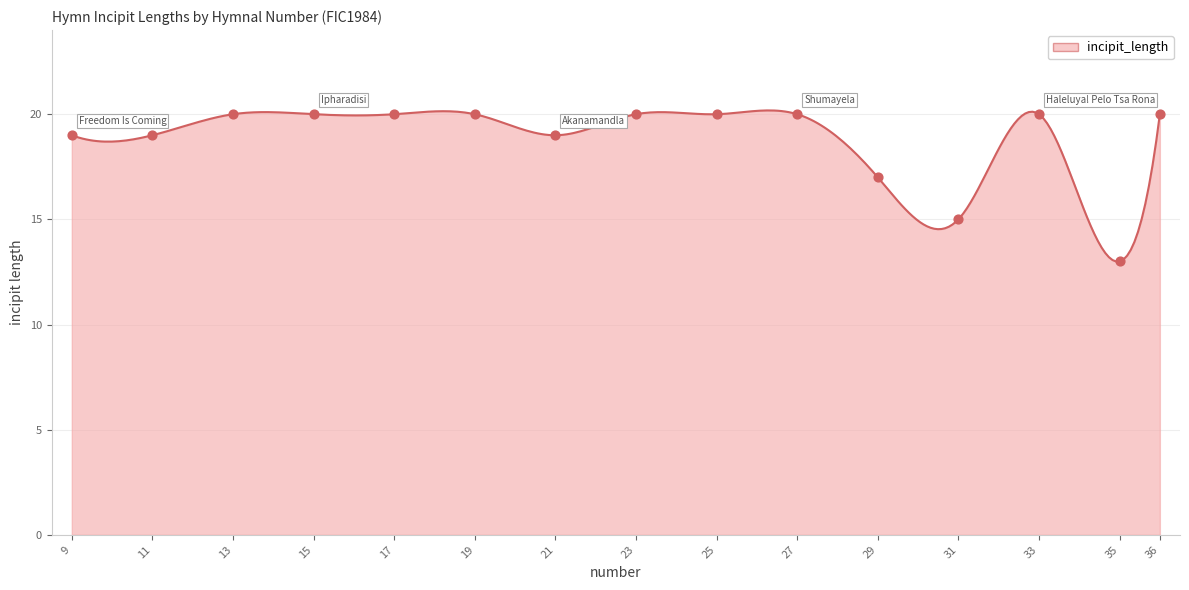

What is the ratio of the value at 21 to the value at 31?

1.3